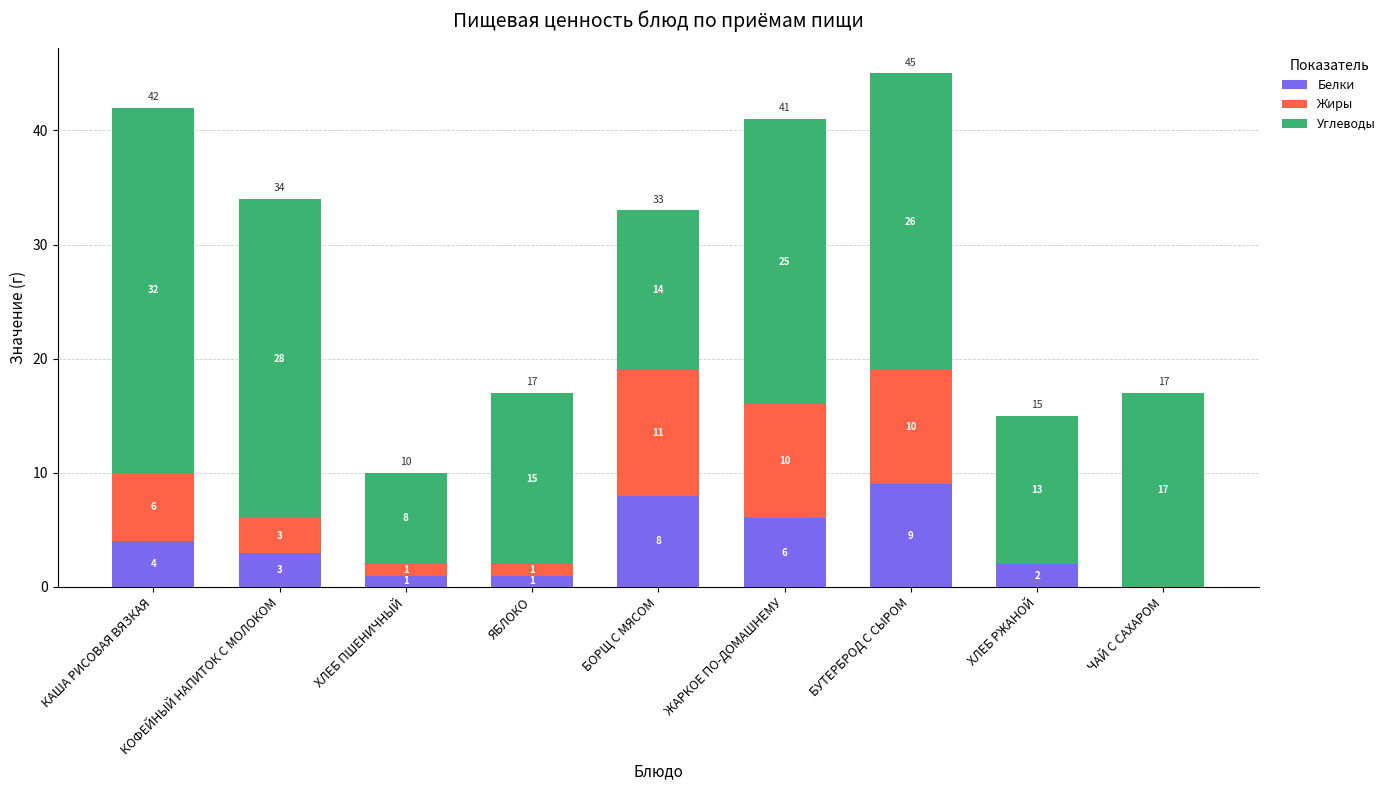

What is the sum of all Белки values?

34